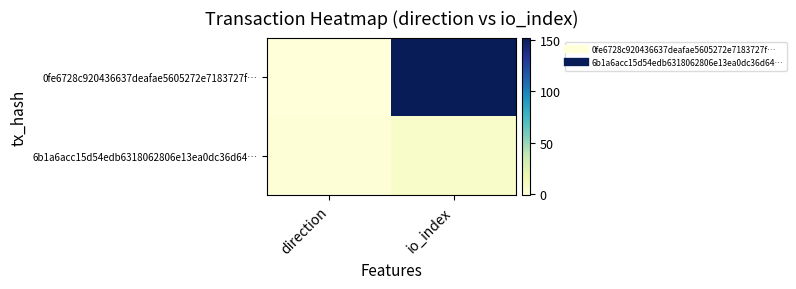

Count the number of categories in the chart.

2